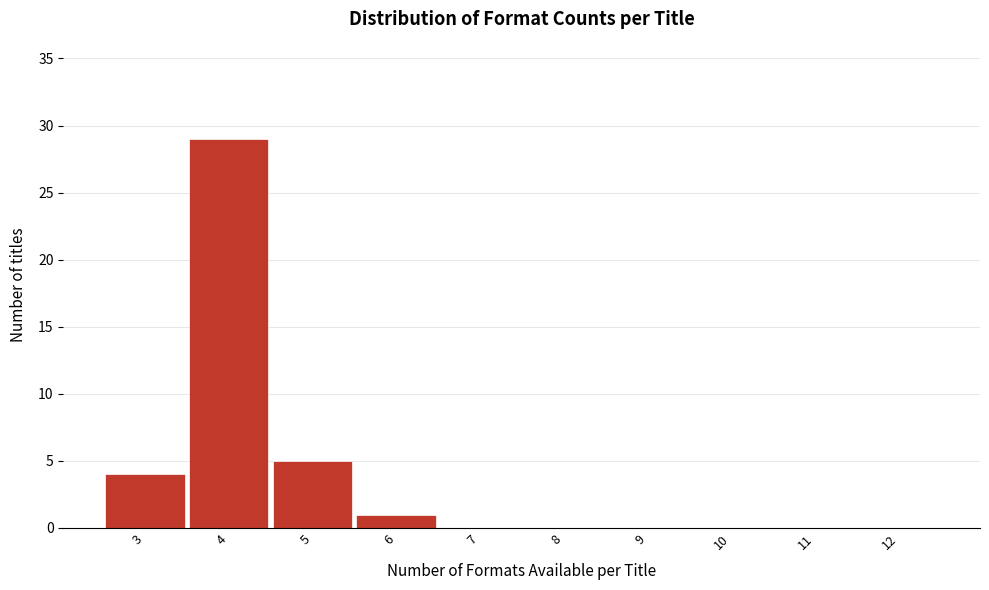

How tall is the bar that spans 2.5 to 3.5 on the x-axis? The values are not printed on the chart, so give them approximately, as read against the axis.

4